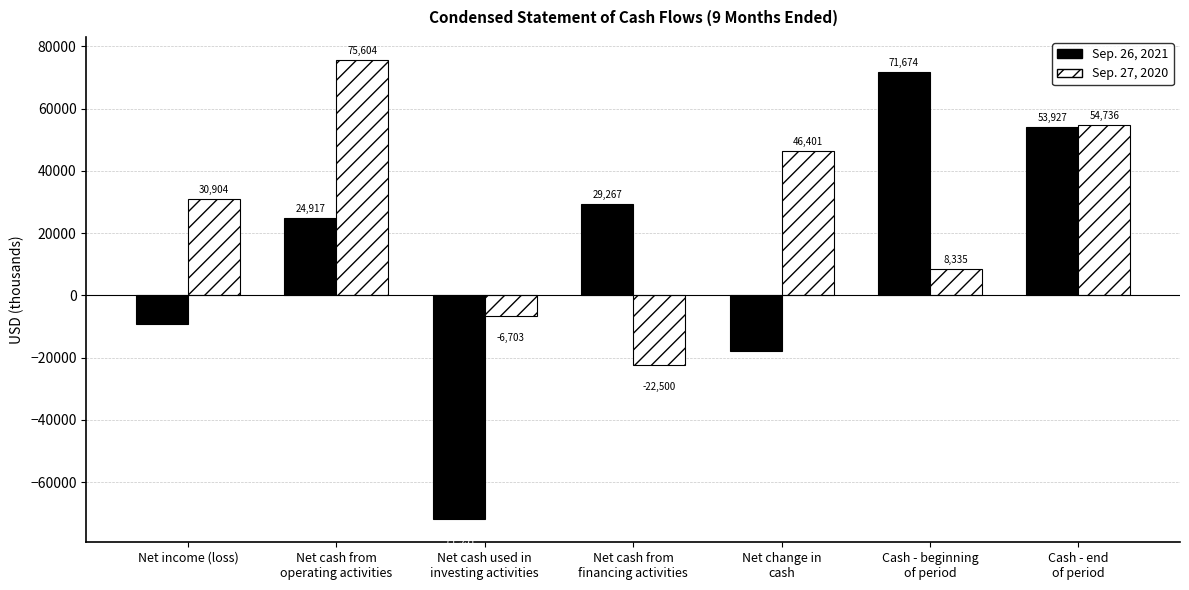

What is the total value across all series at Net cash from
operating activities?

100521